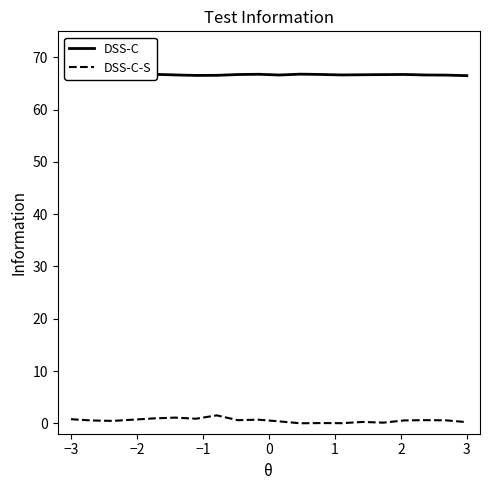

What is the average value of the DSS-C series?

66.7